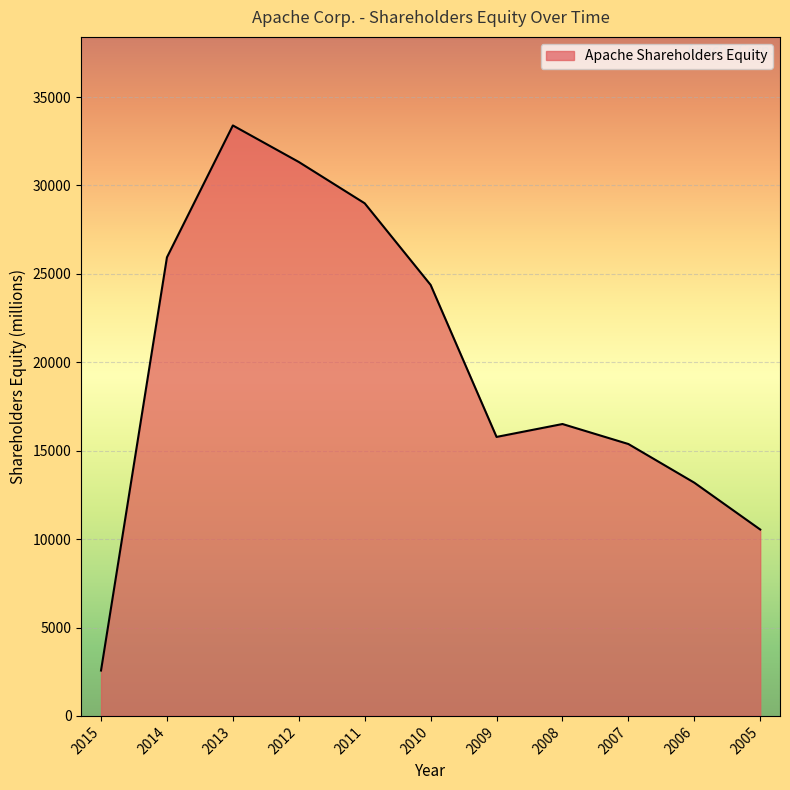

Which has a higher value, 2005 or 2010?

2010